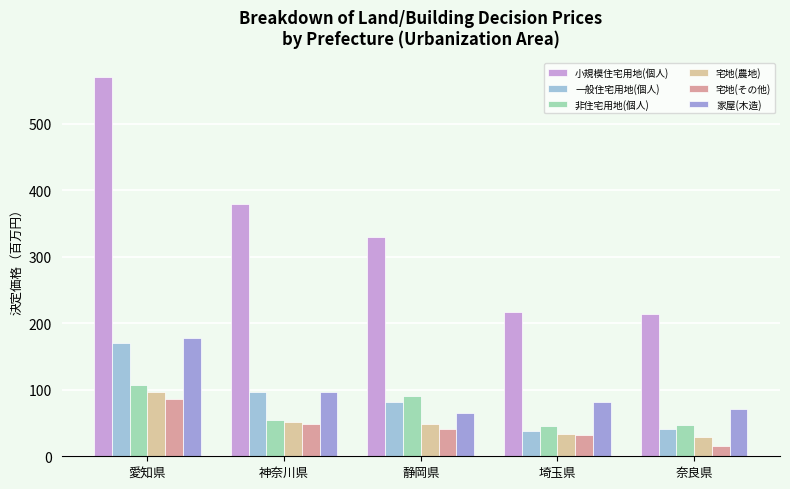

What is the spread (max minus min) of values at 静岡県?

288.3